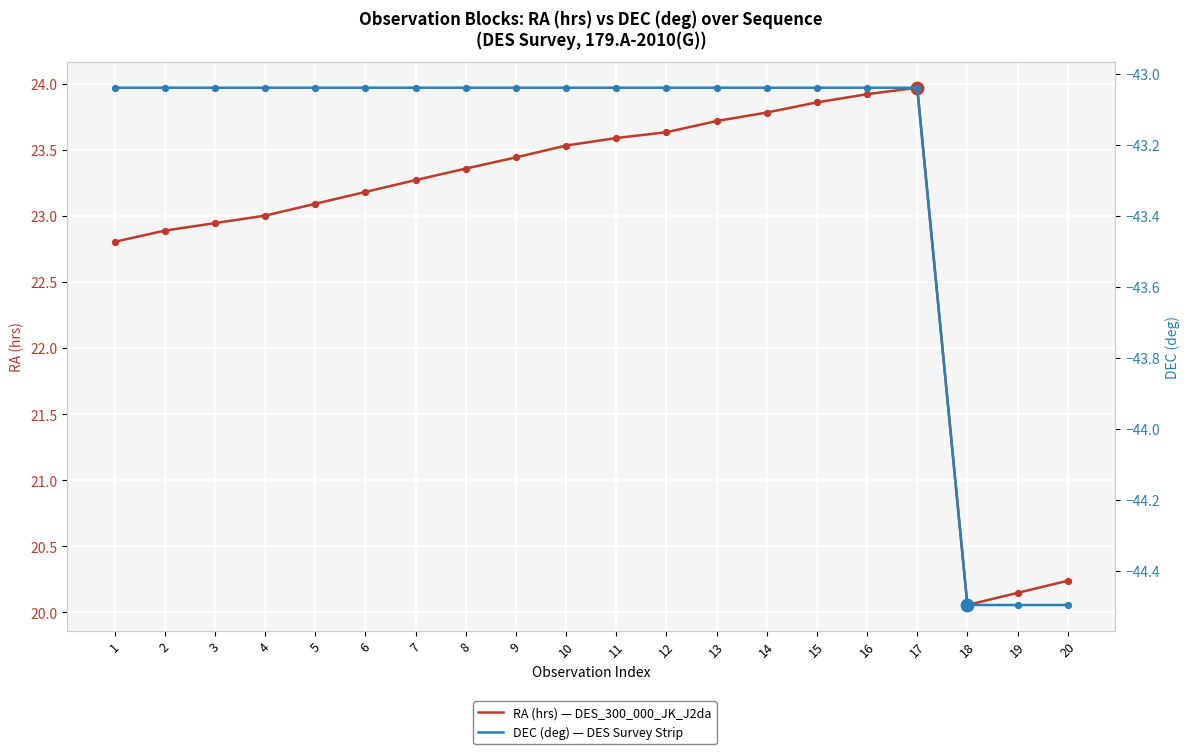

Which series has the largest total across all categories?

RA (hrs)